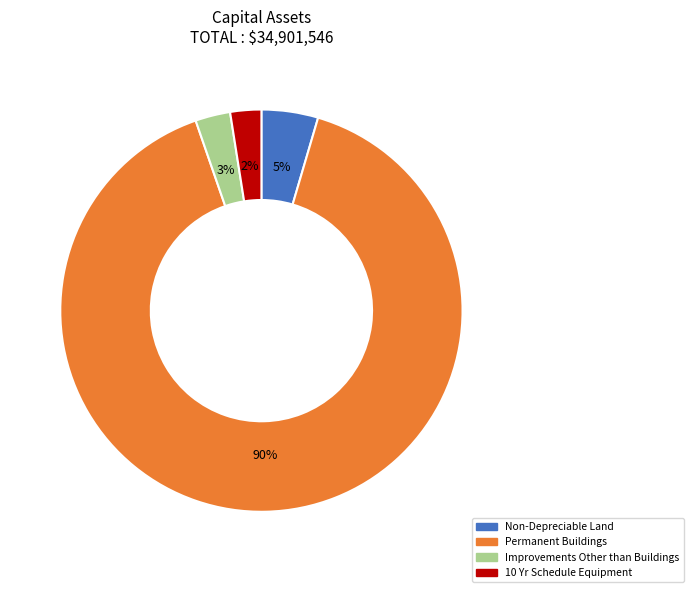

To the nearest percent, what is the average slice percentage?

25%